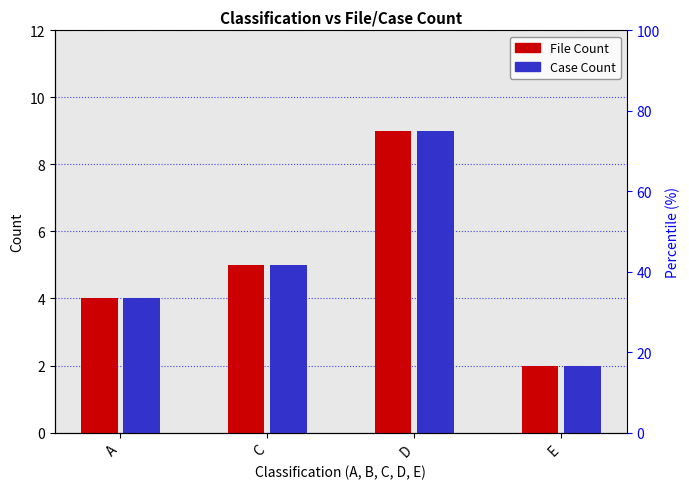

Where does the Case Count series first go above 5?

D